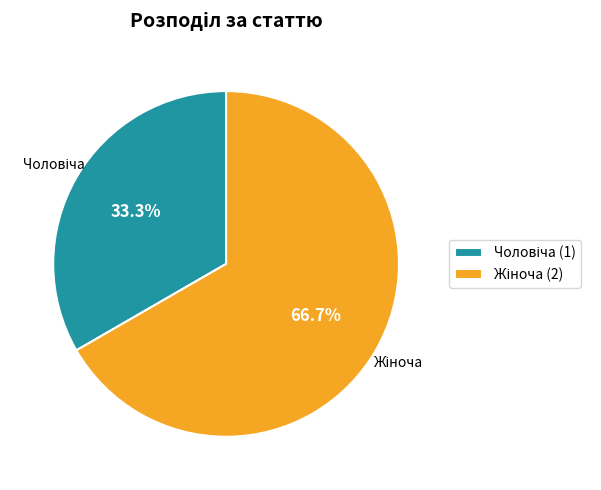

Is there any slice that represents more than half of the pie?

Yes